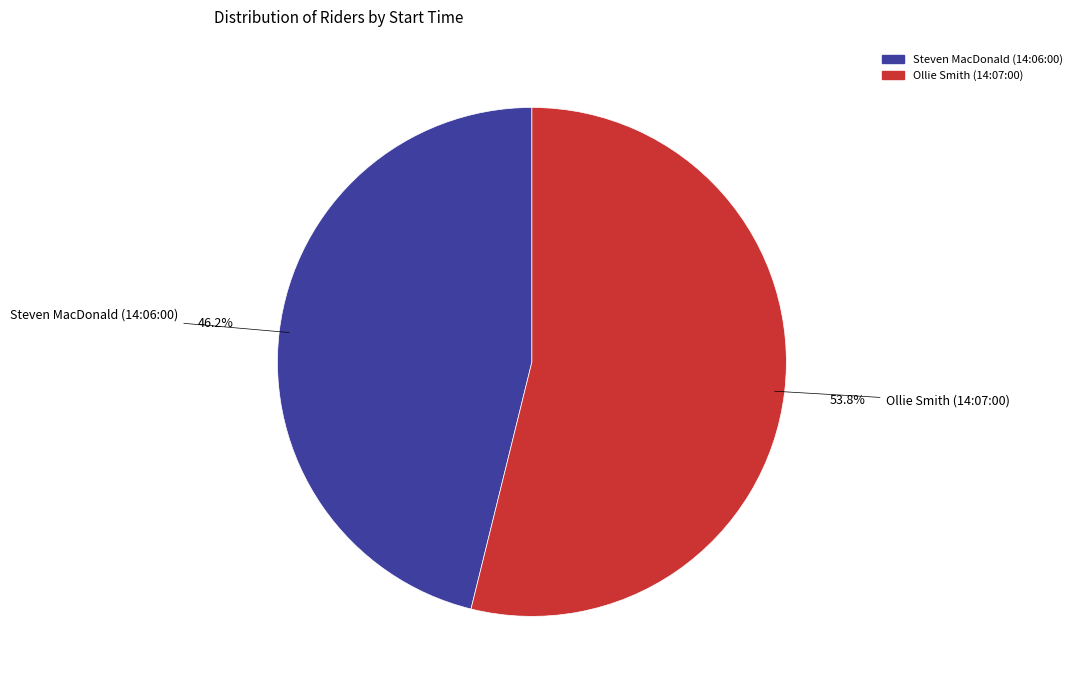

The Steven MacDonald (14:06:00) slice represents 46% of the pie. True or false?

True